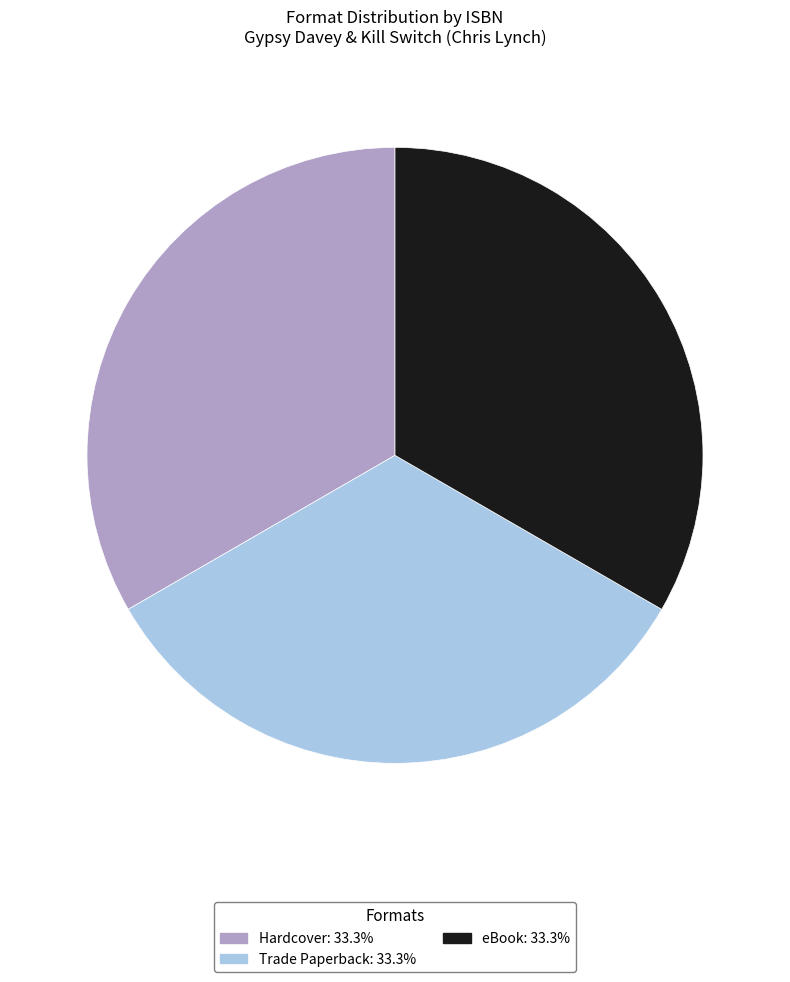

Is there any slice that represents more than half of the pie?

No